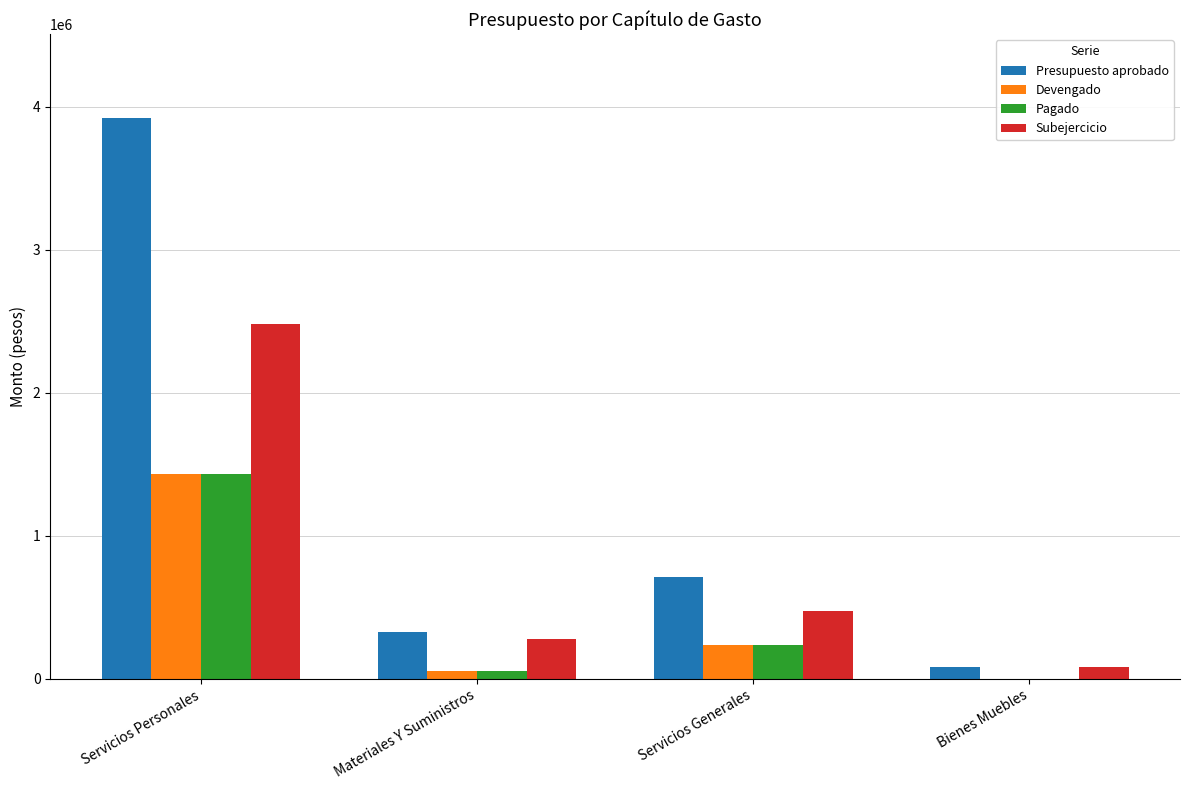

Is it true that Devengado equals 0.0 at Bienes Muebles?

True